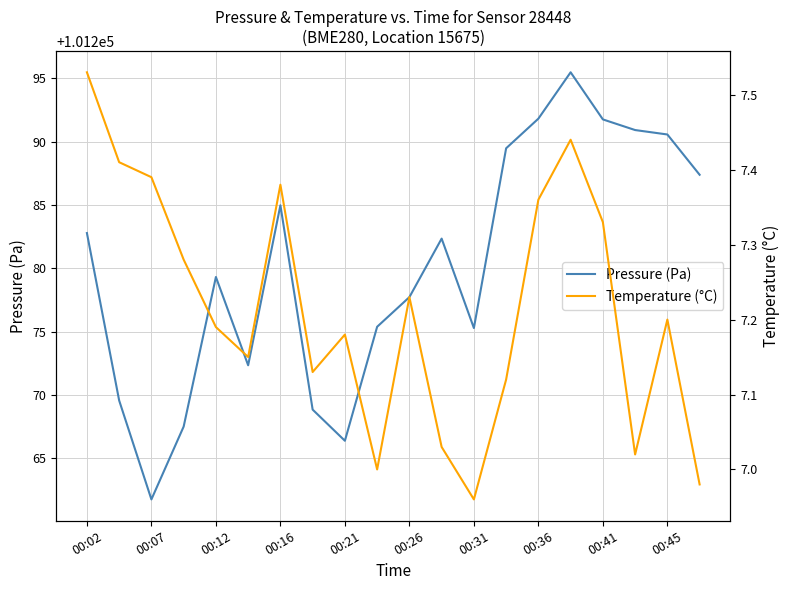

Count the number of data series in this chart.

2